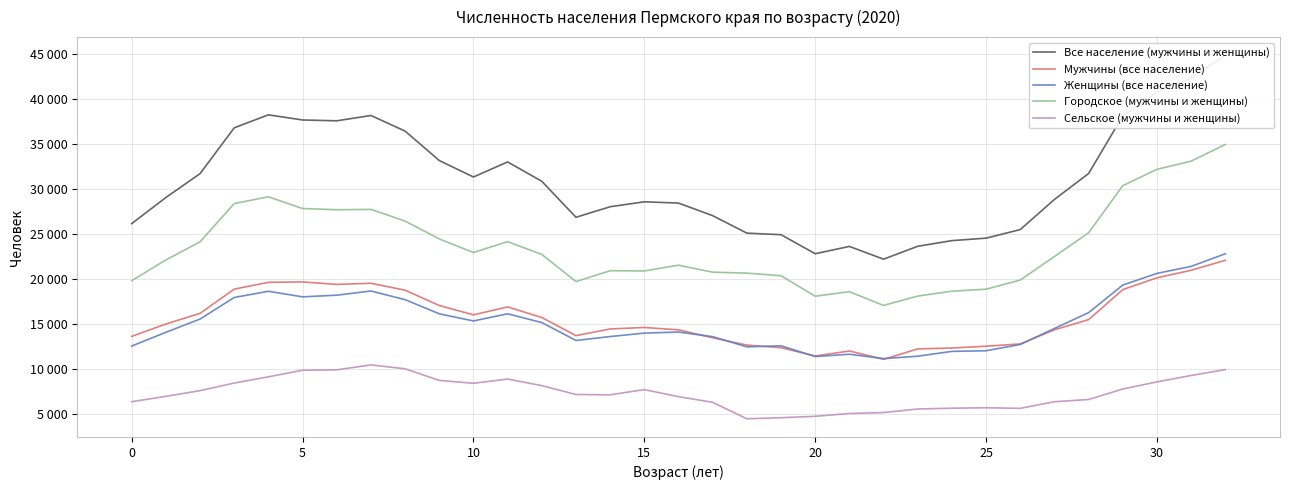

At which label does Все население (мужчины и женщины) reach its minimum?

22